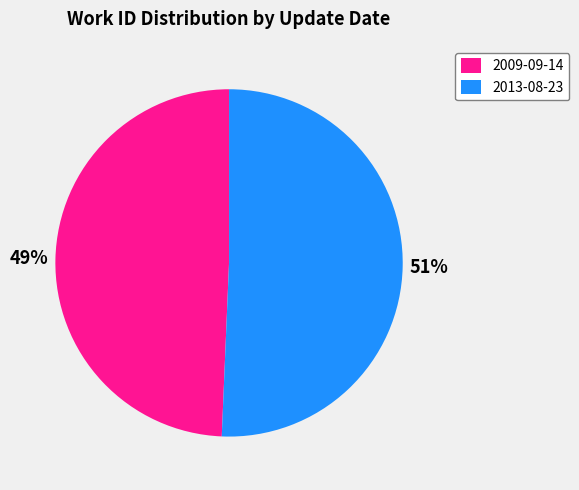

Is there any slice that represents more than half of the pie?

Yes